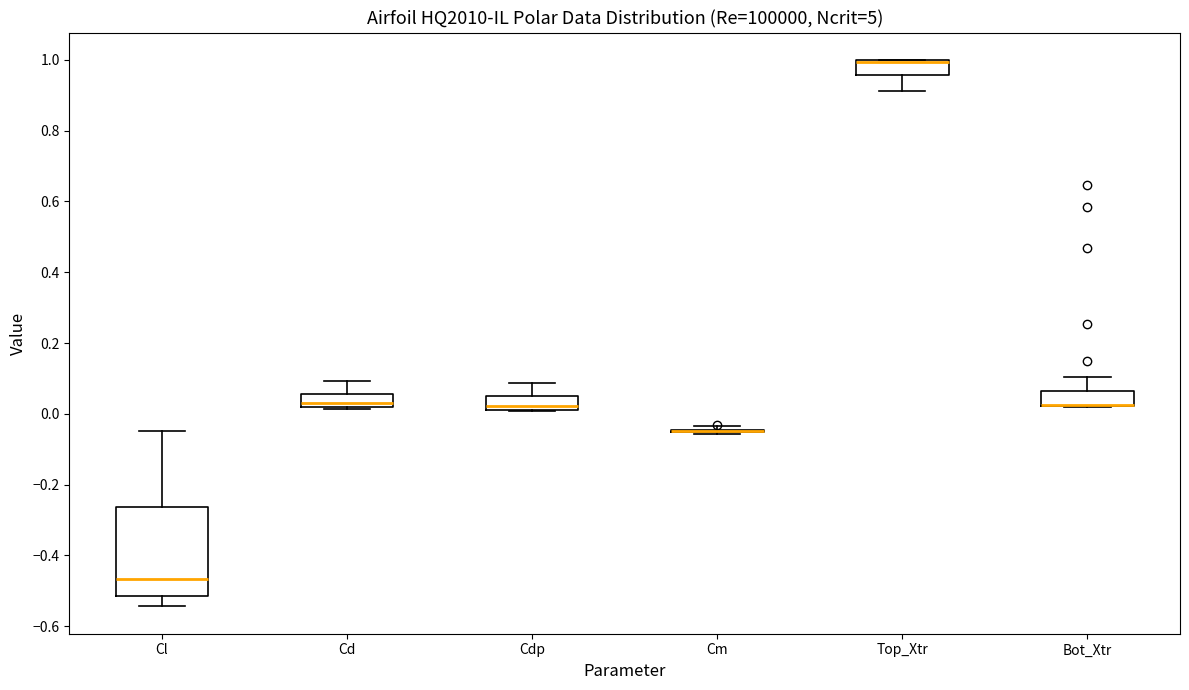

Reading left to right, transcribe this box plot: for each box, give where its median line is, the range the box spans, and where its two whiskers end, as read against the y-axis. The values are not printed on the chart, so give them approximately, as read against the axis.

Cl: median -0.46, box -0.52 to -0.26, whiskers -0.54 to -0.04
Cd: median 0.02 (just above the box's lower edge), box 0.02 to 0.06, whiskers 0.02 to 0.10
Cdp: median 0.02, box 0.00 to 0.06, whiskers 0.00 to 0.08
Cm: box collapsed to a line at -0.04, whiskers -0.06 to -0.04
Top_Xtr: median 1.00 (drawn on the box's upper edge), box 0.96 to 1.00, whiskers 0.92 to 1.00
Bot_Xtr: median 0.02 (drawn on the box's lower edge), box 0.02 to 0.06, whiskers 0.02 to 0.10